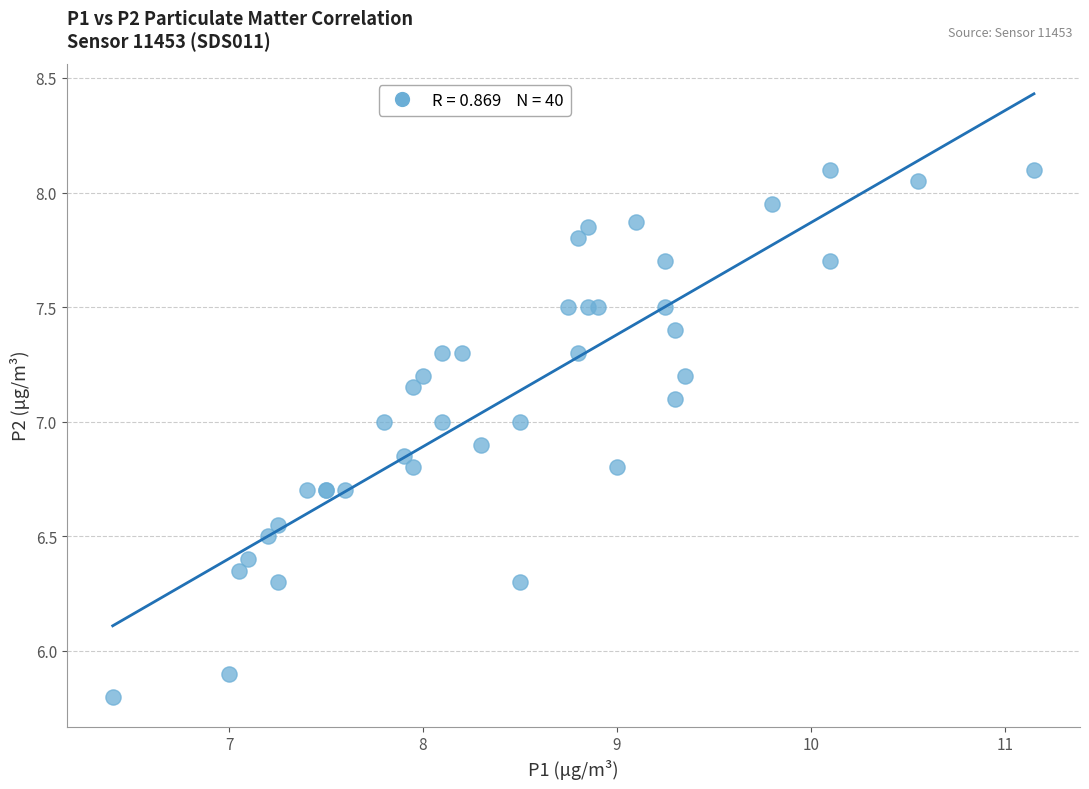

What Y value in the scatter plot is closest to 6?

5.9